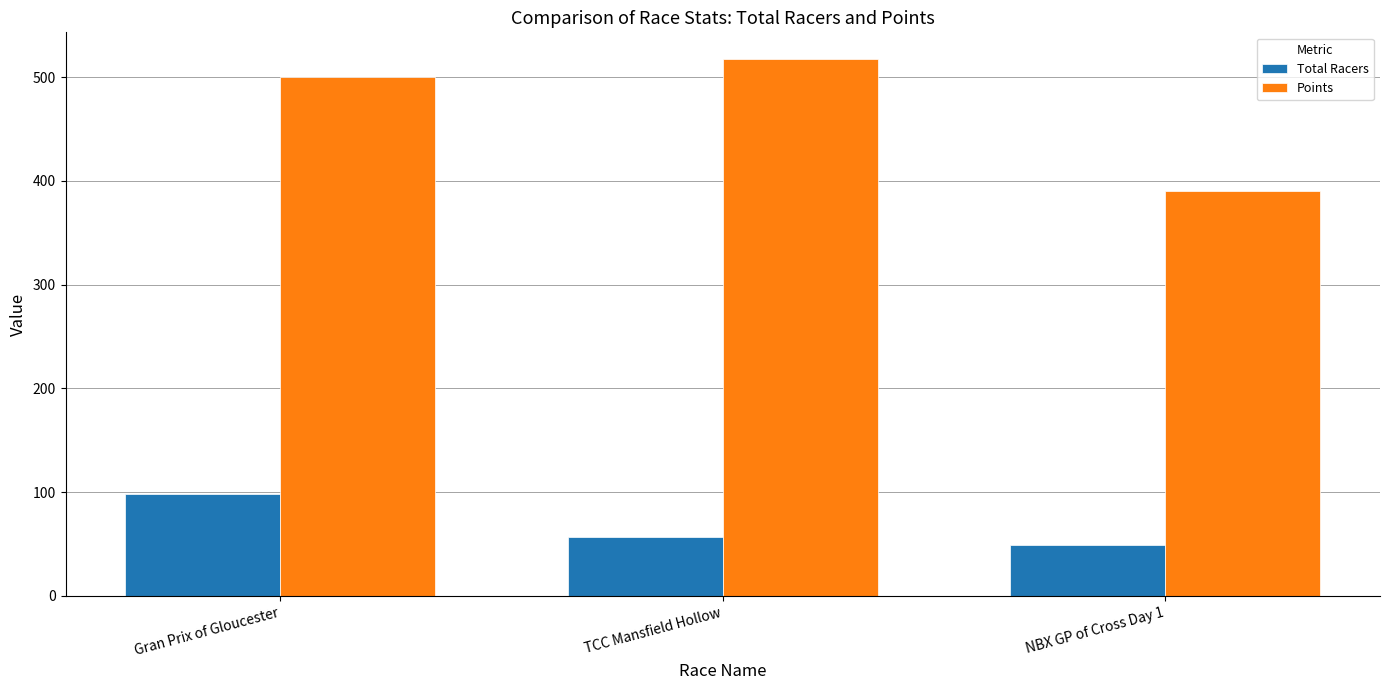

List the series in order of their peak value, highest first.

Points, Total Racers